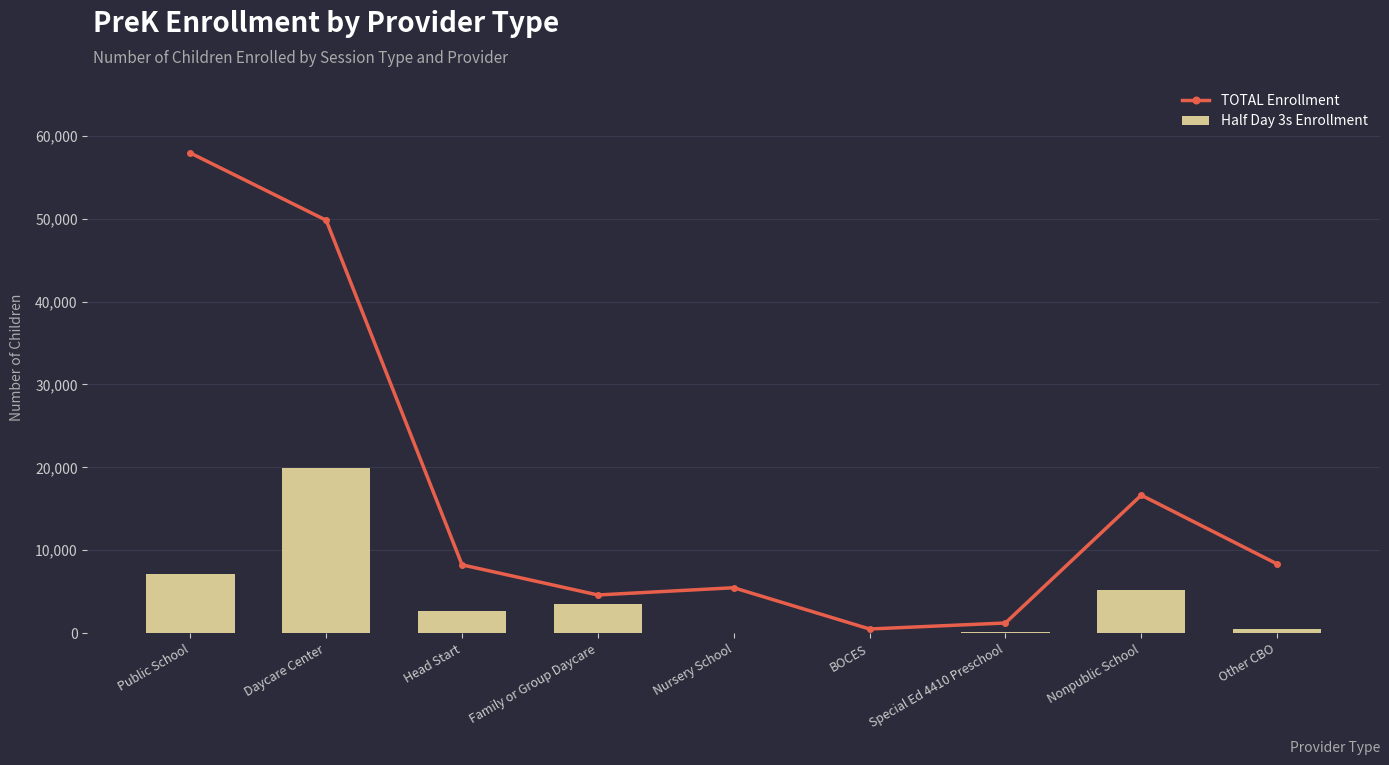

Where does the Half Day 3s Enrollment series first go above 2700?

Public School